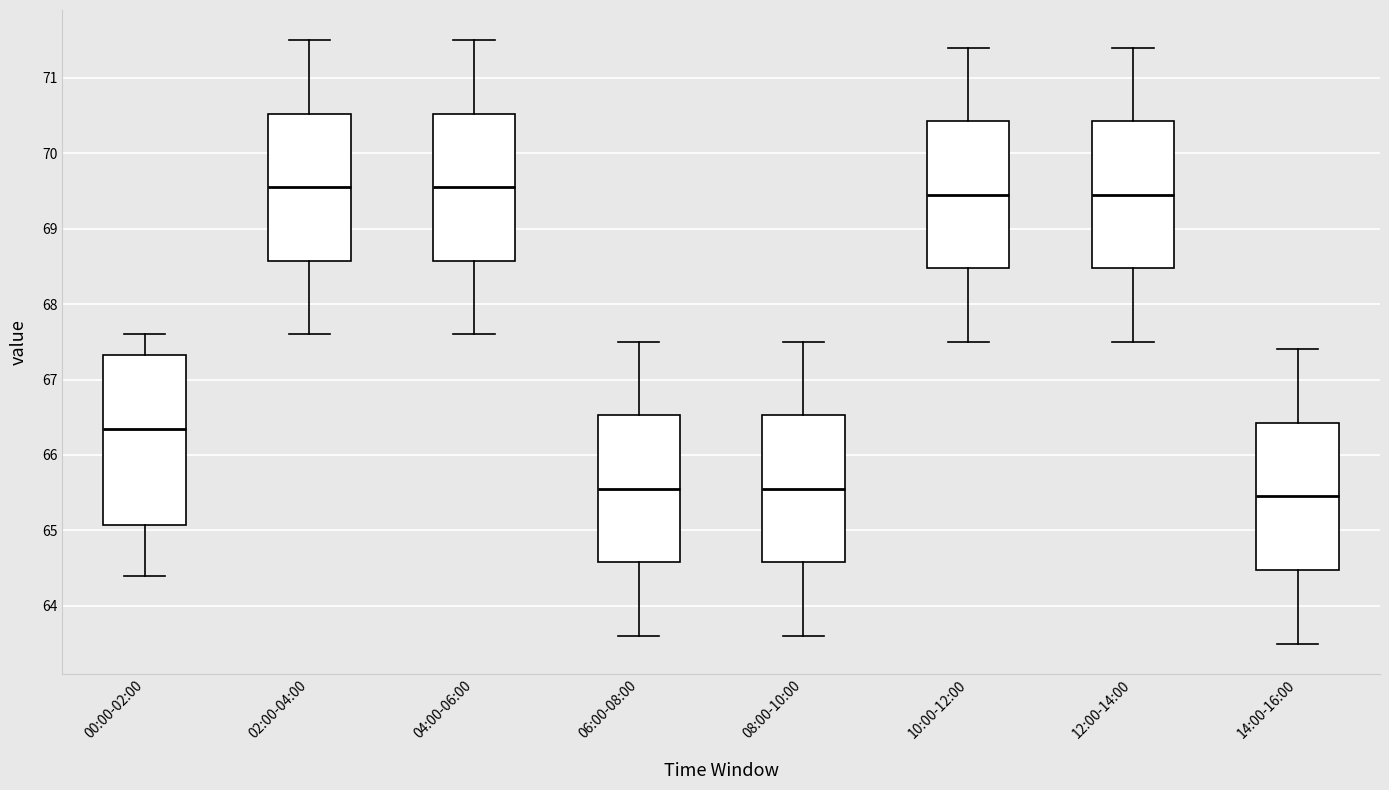

Which box is the tallest, from its lower edge to its upper edge?

00:00-02:00